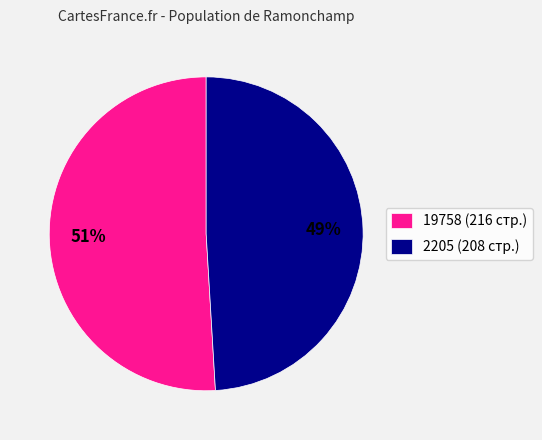

True or false: 2205 accounts for 49% of the total.

True